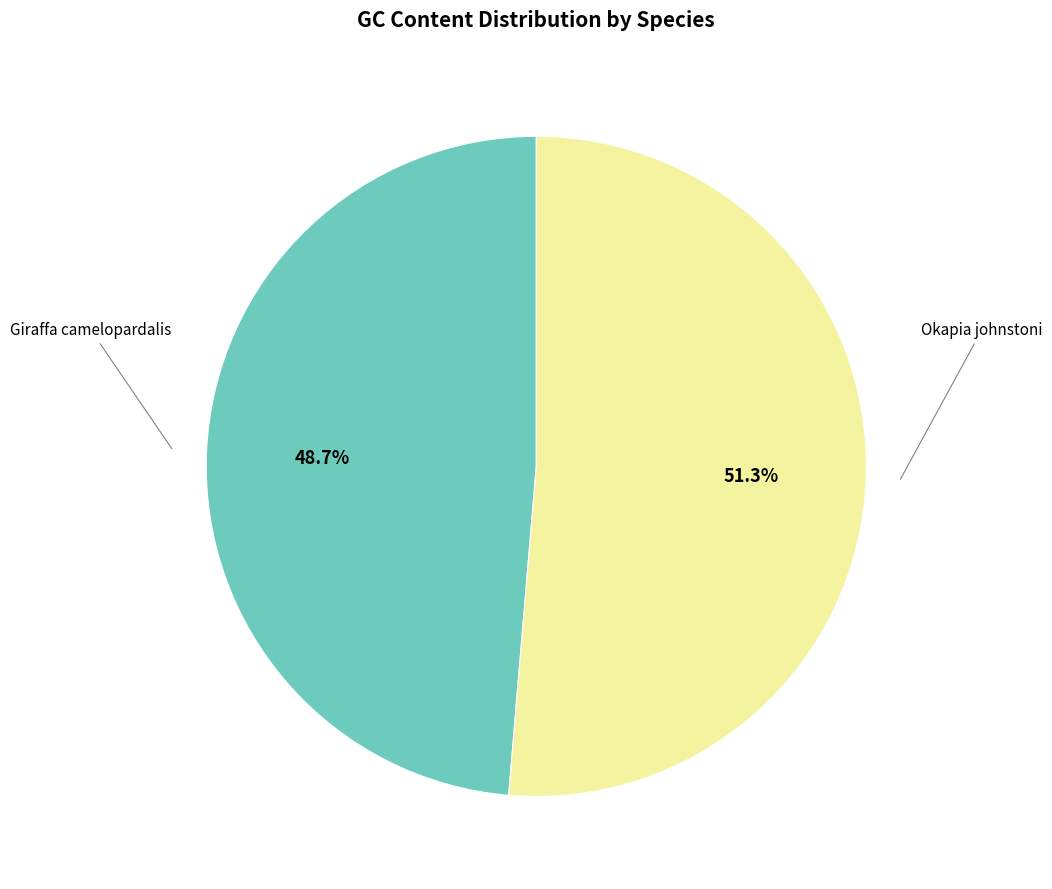

To the nearest percent, what is the average slice percentage?

50%